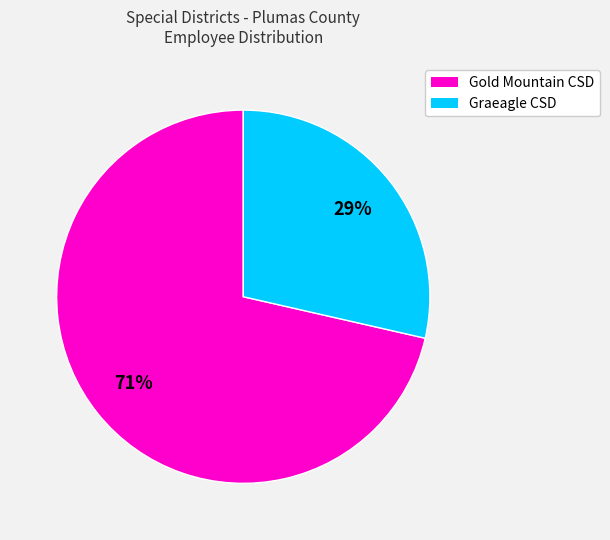

To the nearest percent, what is the average slice percentage?

50%